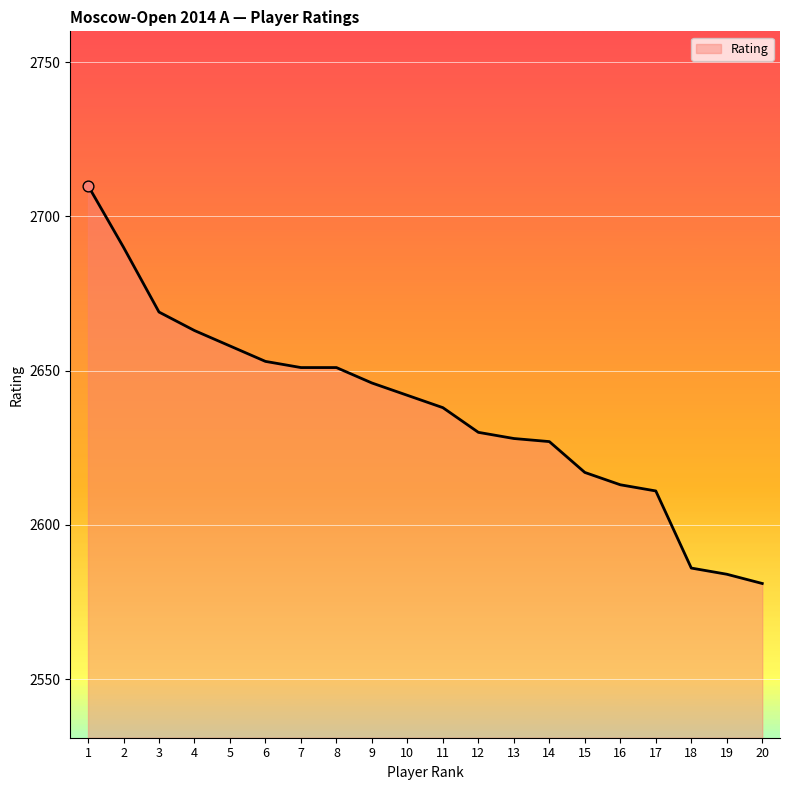

What is the change in value from 6 to 17?

-42